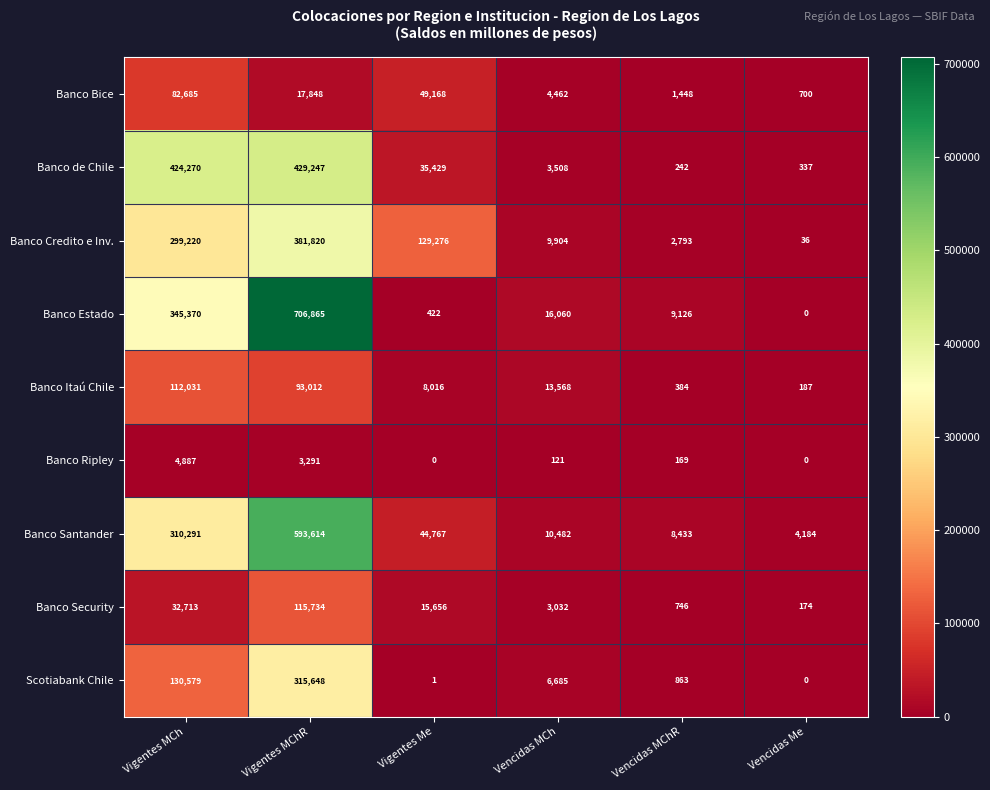

What is the average value of the Banco Security series?

28009